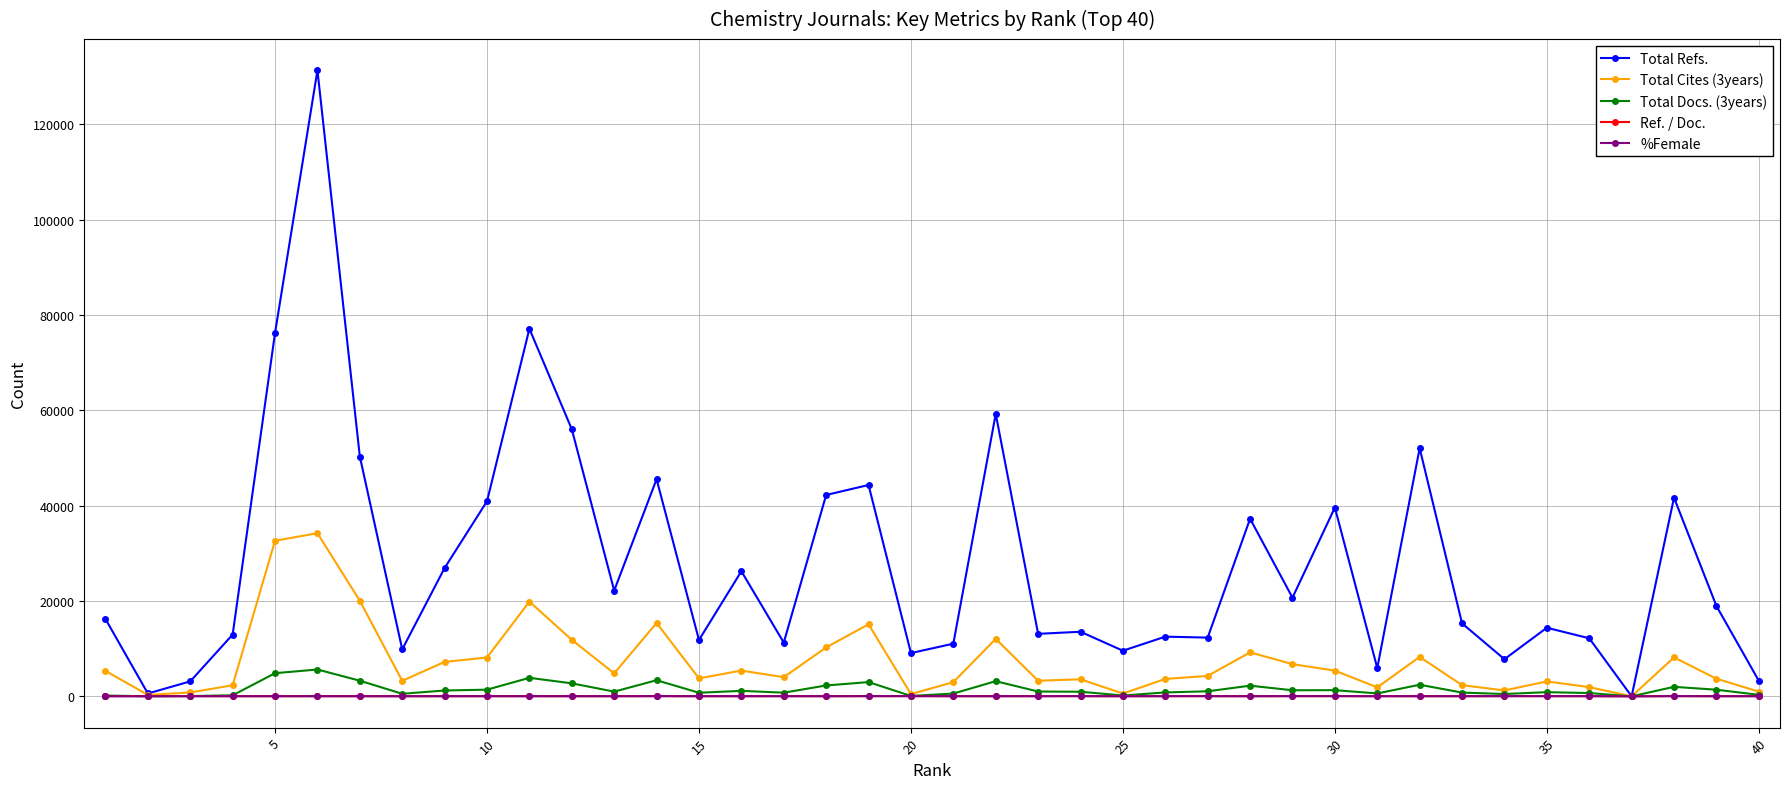

At how many categories does at least one series exceed 65311?

3